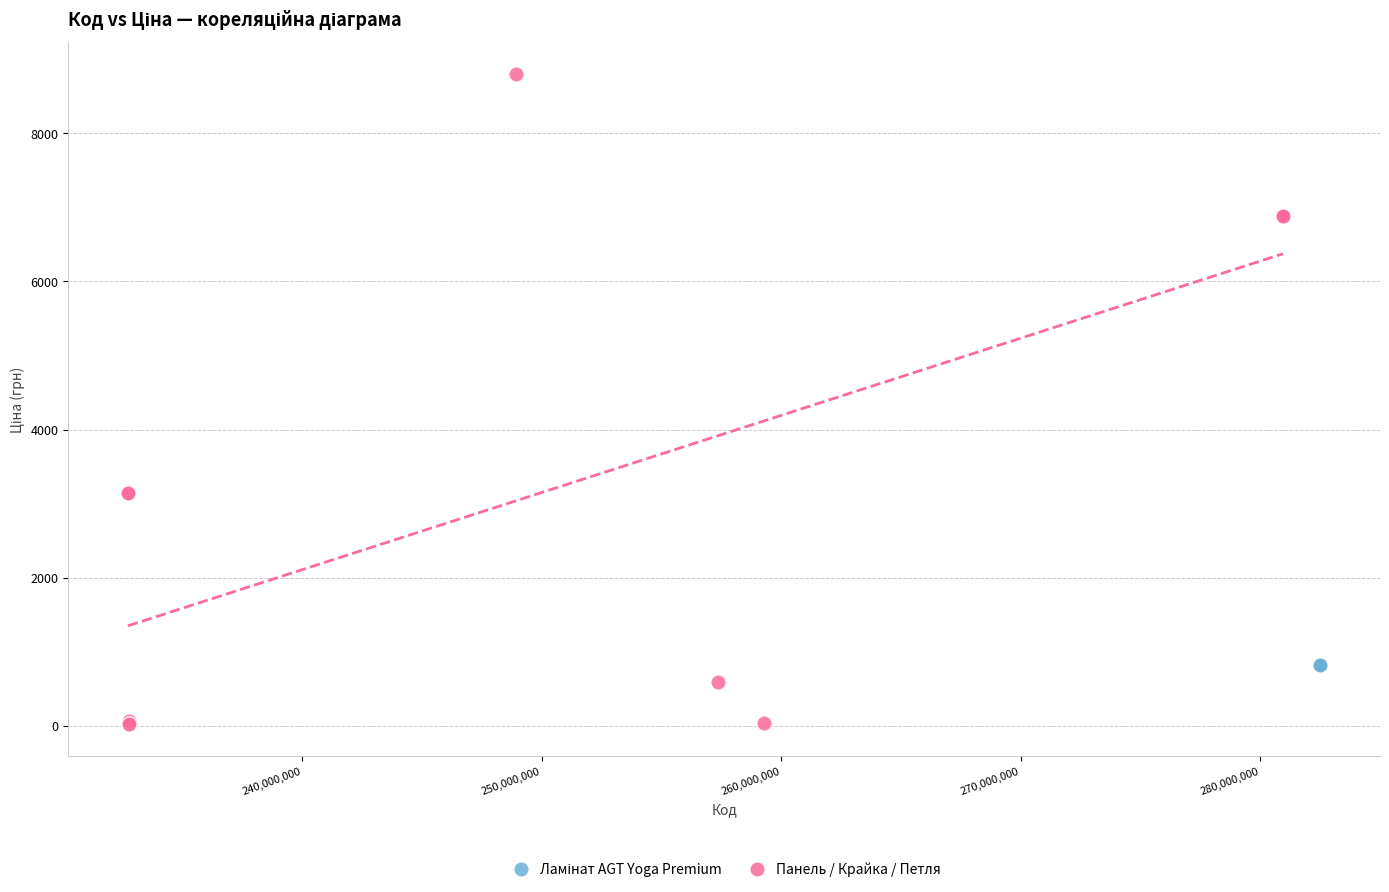

Which series contains the highest Y value?

Панель / Крайка / Петля